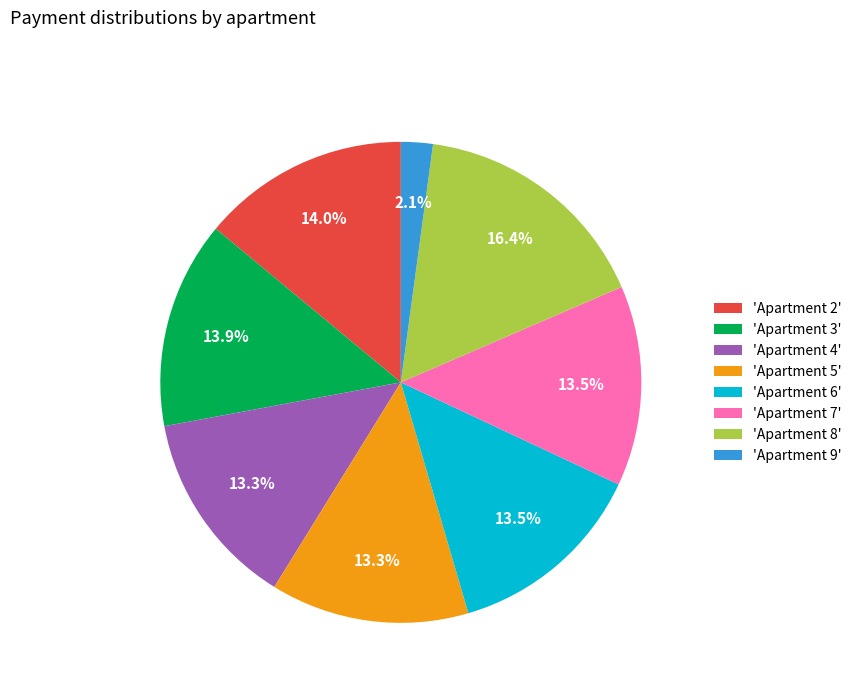

What percentage is NOT represented by 'Apartment 6'?

86.5%